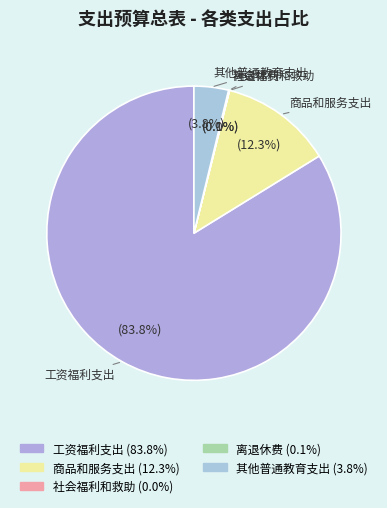

What is the largest slice in the pie chart?

工资福利支出